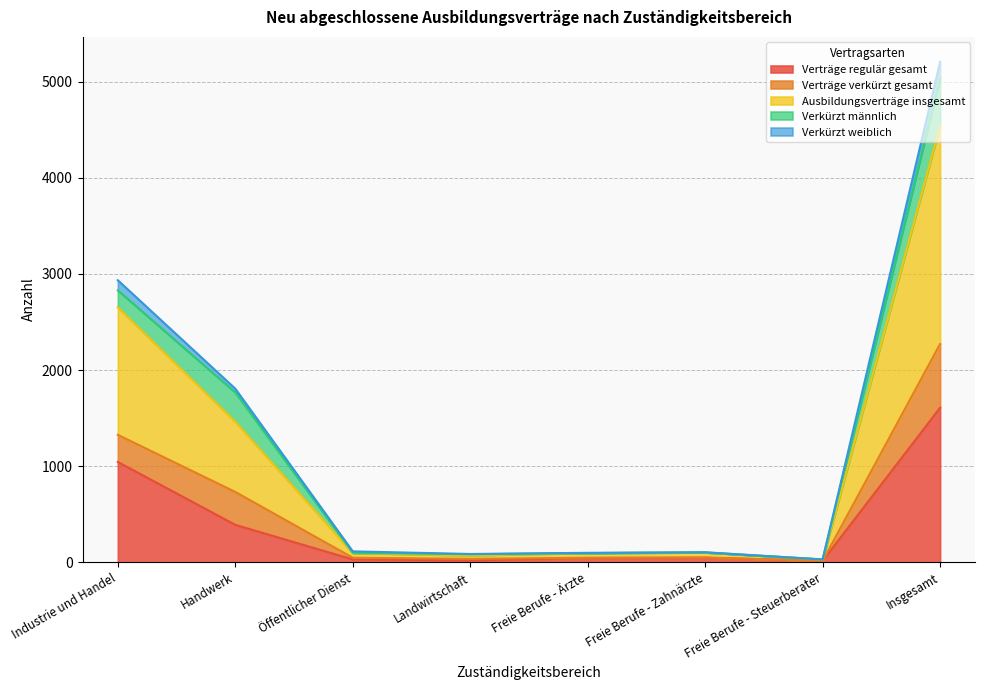

True or false: Ausbildungsverträge insgesamt and Verkürzt weiblich intersect in this chart.

False